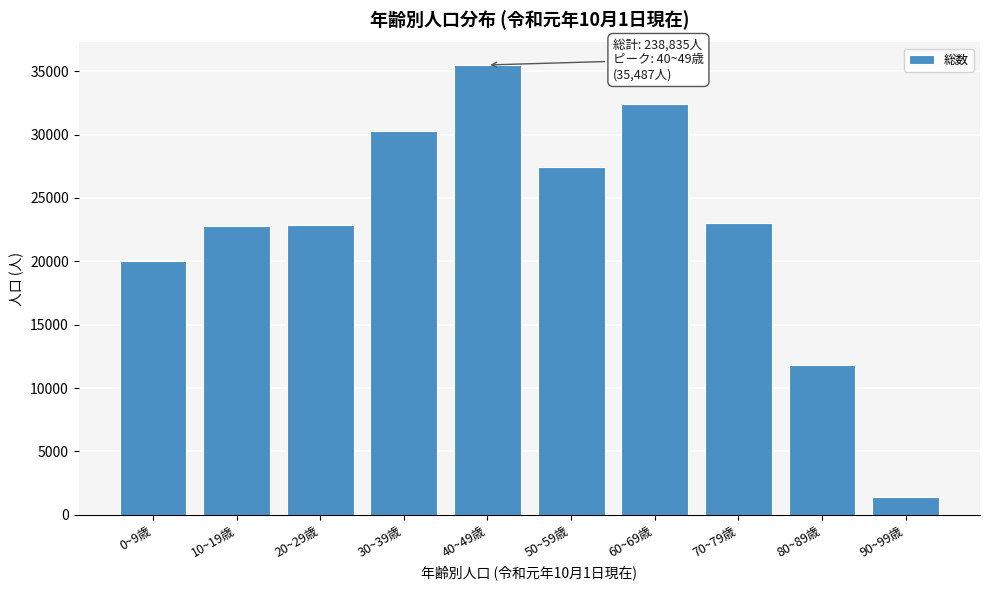

What is the sum of all values?

227499